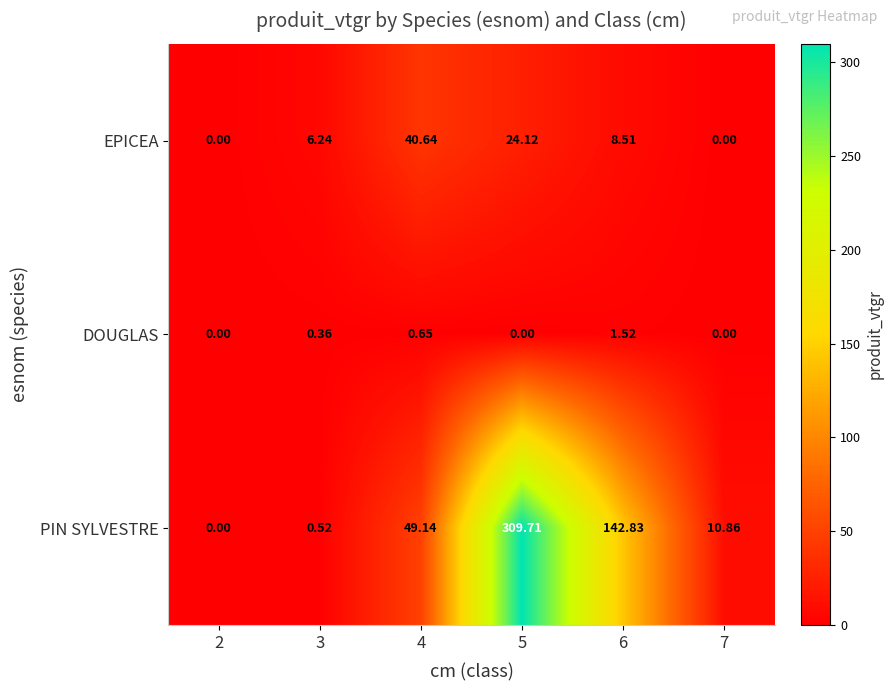

Which series has the largest total across all categories?

PIN SYLVESTRE